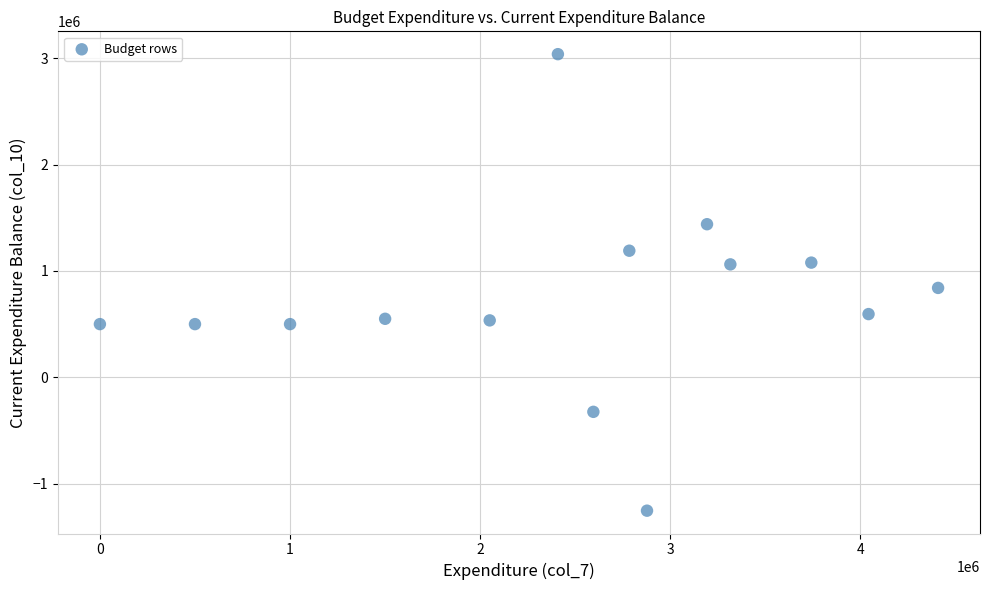

What is the range of X values (max minus min)?

4408064.0